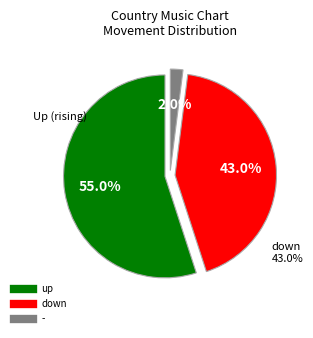

To the nearest percent, what is the difference between the down and - slice percentages?

41%